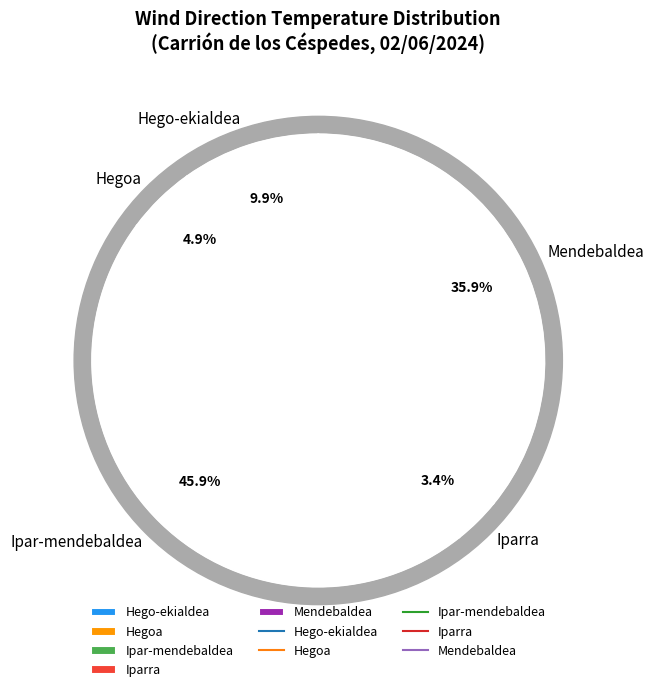

Is Ipar-mendebaldea the majority of the pie?

No